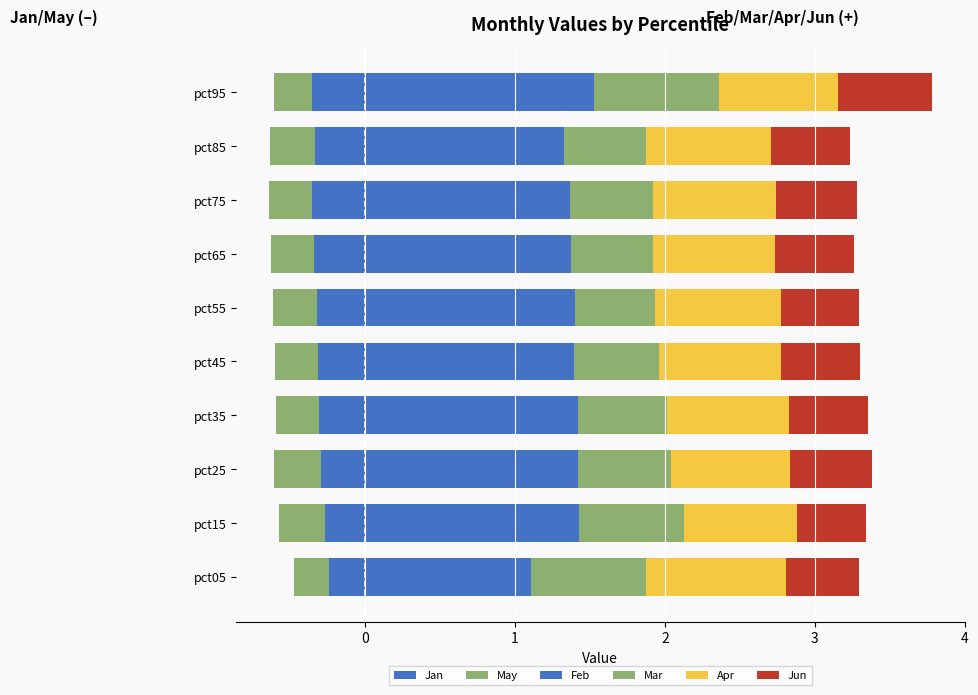

What is the difference between the second highest and minimum values in the Jun series?

0.1